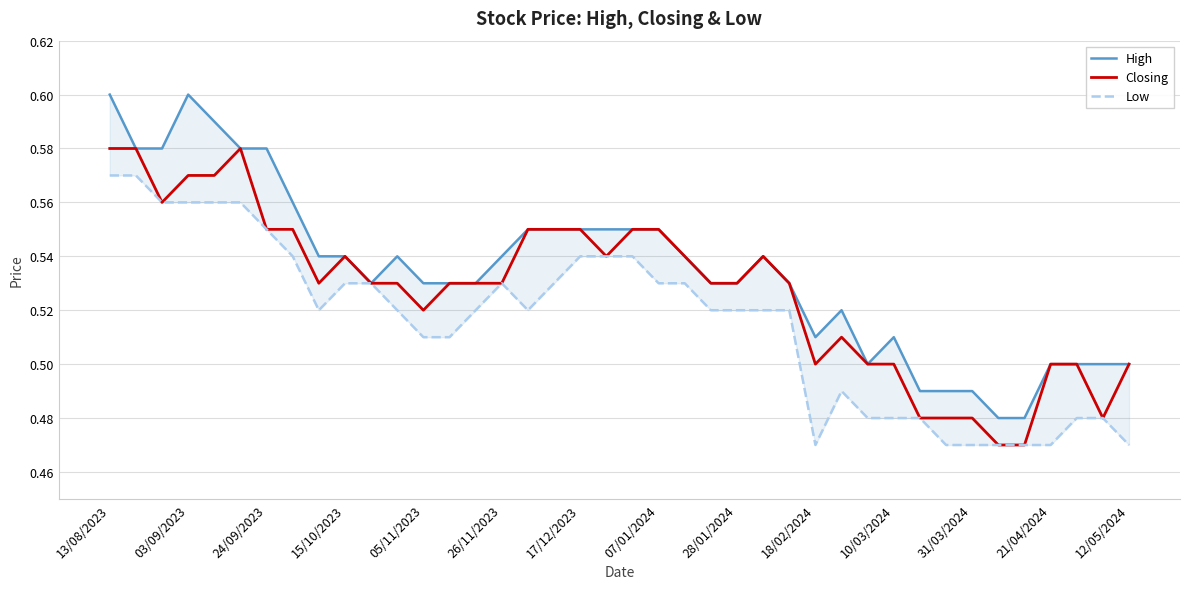

Between 07/01/2024 and 28/01/2024, which is larger?

07/01/2024